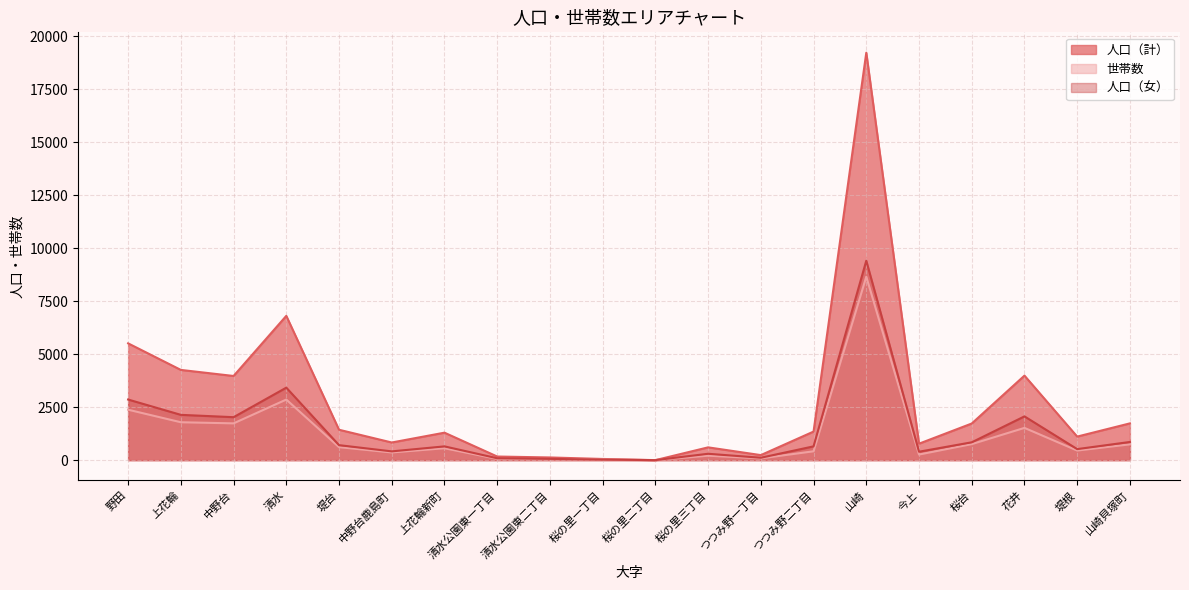

Reading left to right, extract all data points from this chart.

人口（計）: 野田=5512	上花輪=4258	中野台=3972	清水=6810	堤台=1434	中野台鹿島町=832	上花輪新町=1296	清水公園東一丁目=170	清水公園東二丁目=126	桜の里一丁目=55	桜の里二丁目=0	桜の里三丁目=603	つつみ野一丁目=237	つつみ野二丁目=1348	山崎=19231	今上=776	桜台=1728	花井=3989	堤根=1111	山崎貝塚町=1735
世帯数: 野田=2380	上花輪=1788	中野台=1735	清水=2859	堤台=612	中野台鹿島町=362	上花輪新町=561	清水公園東一丁目=58	清水公園東二丁目=43	桜の里一丁目=25	桜の里二丁目=0	桜の里三丁目=209	つつみ野一丁目=83	つつみ野二丁目=417	山崎=8657	今上=264	桜台=755	花井=1522	堤根=452	山崎貝塚町=744
人口（女）: 野田=2860	上花輪=2137	中野台=2027	清水=3421	堤台=707	中野台鹿島町=413	上花輪新町=649	清水公園東一丁目=88	清水公園東二丁目=59	桜の里一丁目=24	桜の里二丁目=0	桜の里三丁目=300	つつみ野一丁目=112	つつみ野二丁目=650	山崎=9413	今上=397	桜台=841	花井=2065	堤根=520	山崎貝塚町=857